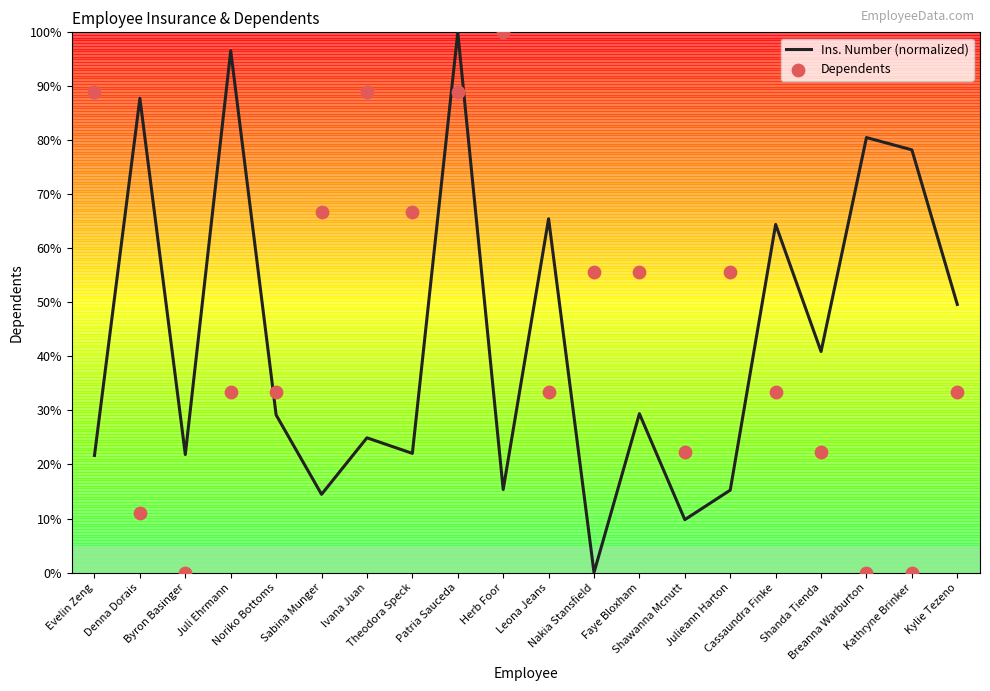

Which series has the largest total across all categories?

Dependents